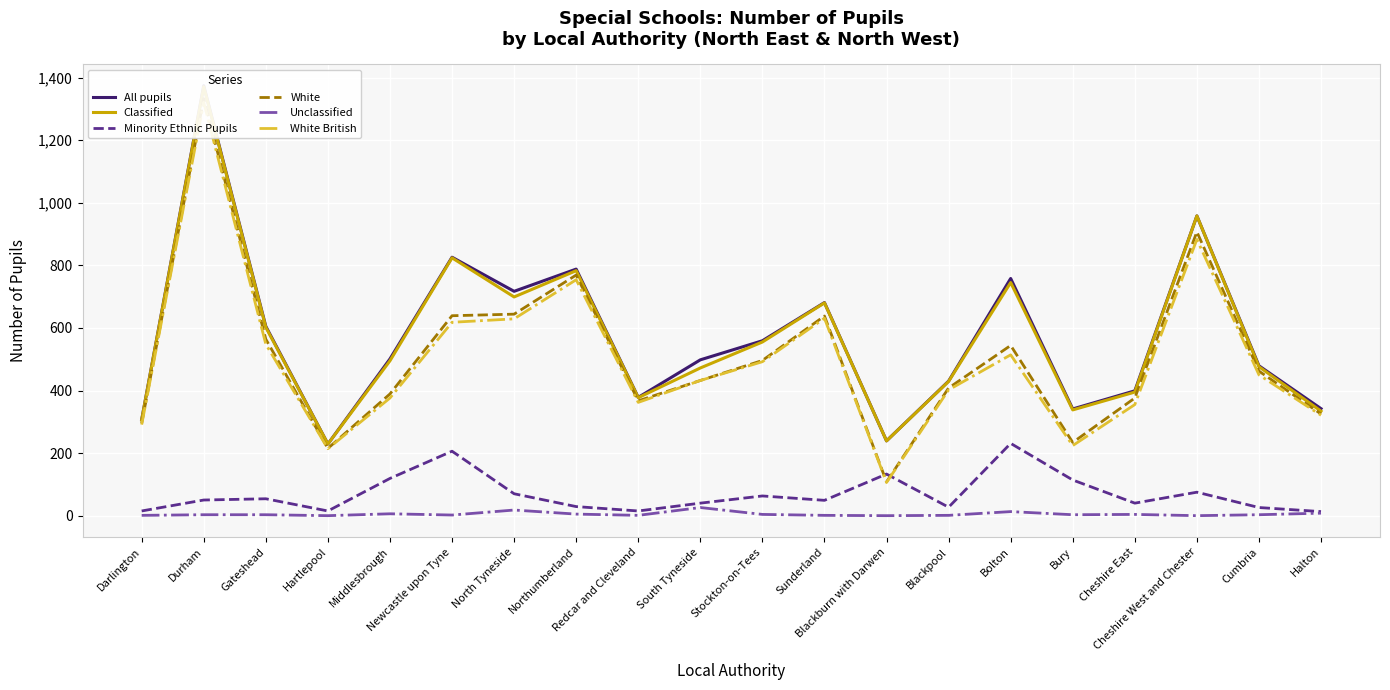

Reading left to right, extract all data points from this chart.

All pupils: Darlington=307	Durham=1374	Gateshead=605	Hartlepool=229	Middlesbrough=501	Newcastle upon Tyne=826	North Tyneside=717	Northumberland=788	Redcar and Cleveland=378	South Tyneside=498	Stockton-on-Tees=559	Sunderland=681	Blackburn with Darwen=239	Blackpool=430	Bolton=758	Bury=341	Cheshire East=399	Cheshire West and Chester=958	Cumbria=479	Halton=342
Classified: Darlington=306	Durham=1371	Gateshead=602	Hartlepool=229	Middlesbrough=495	Newcastle upon Tyne=824	North Tyneside=699	Northumberland=783	Redcar and Cleveland=377	South Tyneside=472	Stockton-on-Tees=555	Sunderland=680	Blackburn with Darwen=239	Blackpool=429	Bolton=745	Bury=338	Cheshire East=395	Cheshire West and Chester=958	Cumbria=476	Halton=334
Minority Ethnic Pupils: Darlington=15	Durham=50	Gateshead=54	Hartlepool=15	Middlesbrough=119	Newcastle upon Tyne=206	North Tyneside=70	Northumberland=29	Redcar and Cleveland=15	South Tyneside=40	Stockton-on-Tees=63	Sunderland=49	Blackburn with Darwen=133	Blackpool=27	Bolton=231	Bury=114	Cheshire East=40	Cheshire West and Chester=75	Cumbria=26	Halton=13
White: Darlington=295	Durham=1333	Gateshead=564	Hartlepool=215	Middlesbrough=389	Newcastle upon Tyne=639	North Tyneside=644	Northumberland=769	Redcar and Cleveland=367	South Tyneside=432	Stockton-on-Tees=496	Sunderland=638	Blackburn with Darwen=108	Blackpool=408	Bolton=544	Bury=234	Cheshire East=376	Cheshire West and Chester=907	Cumbria=462	Halton=325
Unclassified: Darlington=1	Durham=3	Gateshead=3	Hartlepool=0	Middlesbrough=6	Newcastle upon Tyne=2	North Tyneside=18	Northumberland=5	Redcar and Cleveland=1	South Tyneside=26	Stockton-on-Tees=4	Sunderland=1	Blackburn with Darwen=0	Blackpool=1	Bolton=13	Bury=3	Cheshire East=4	Cheshire West and Chester=0	Cumbria=3	Halton=8
White British: Darlington=291	Durham=1321	Gateshead=548	Hartlepool=214	Middlesbrough=376	Newcastle upon Tyne=618	North Tyneside=629	Northumberland=754	Redcar and Cleveland=362	South Tyneside=432	Stockton-on-Tees=492	Sunderland=631	Blackburn with Darwen=106	Blackpool=402	Bolton=514	Bury=224	Cheshire East=355	Cheshire West and Chester=883	Cumbria=450	Halton=321